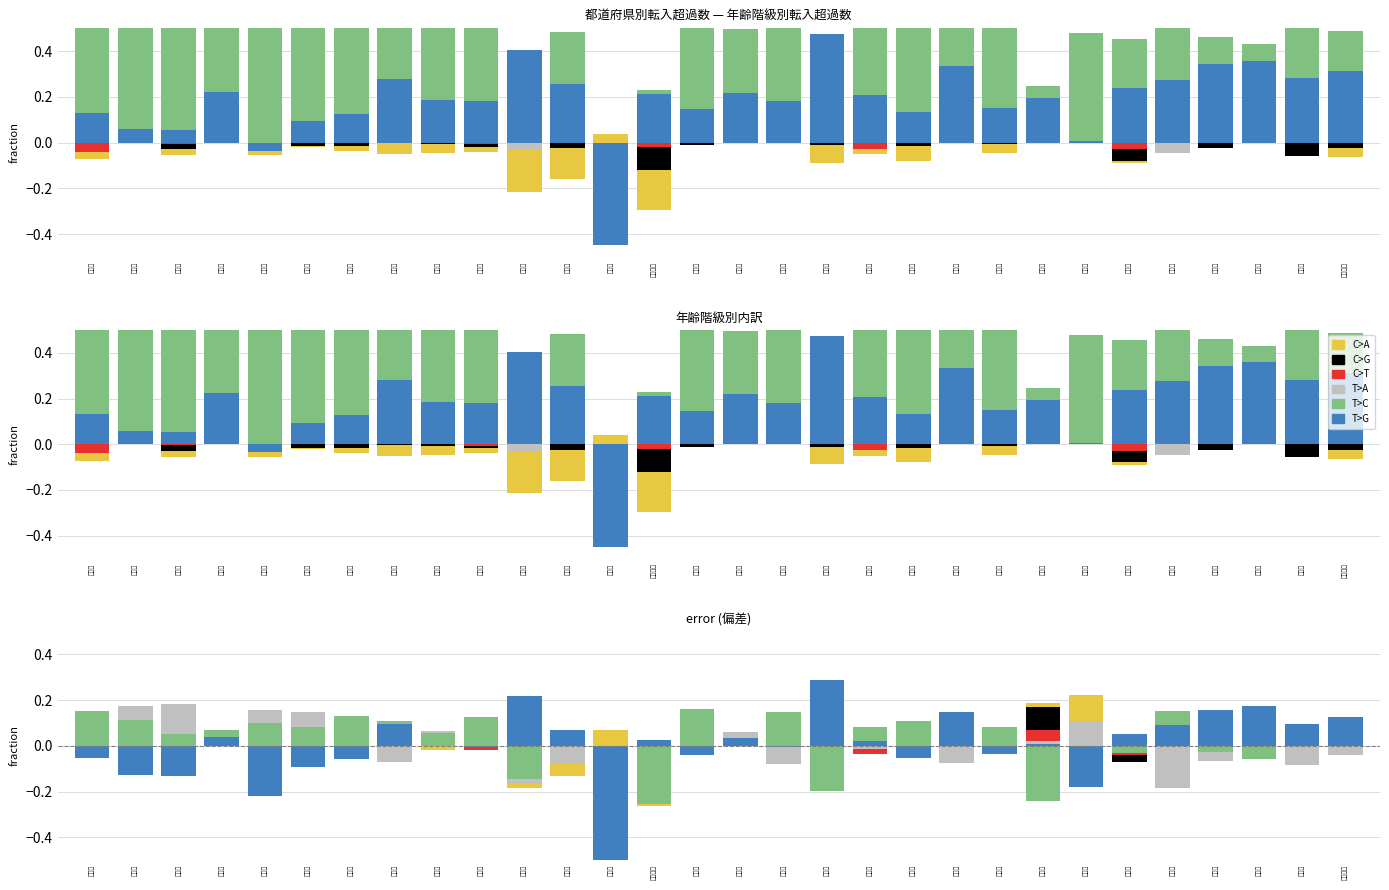

True or false: T>C has a value of 0.0 at 岐阜県.

False